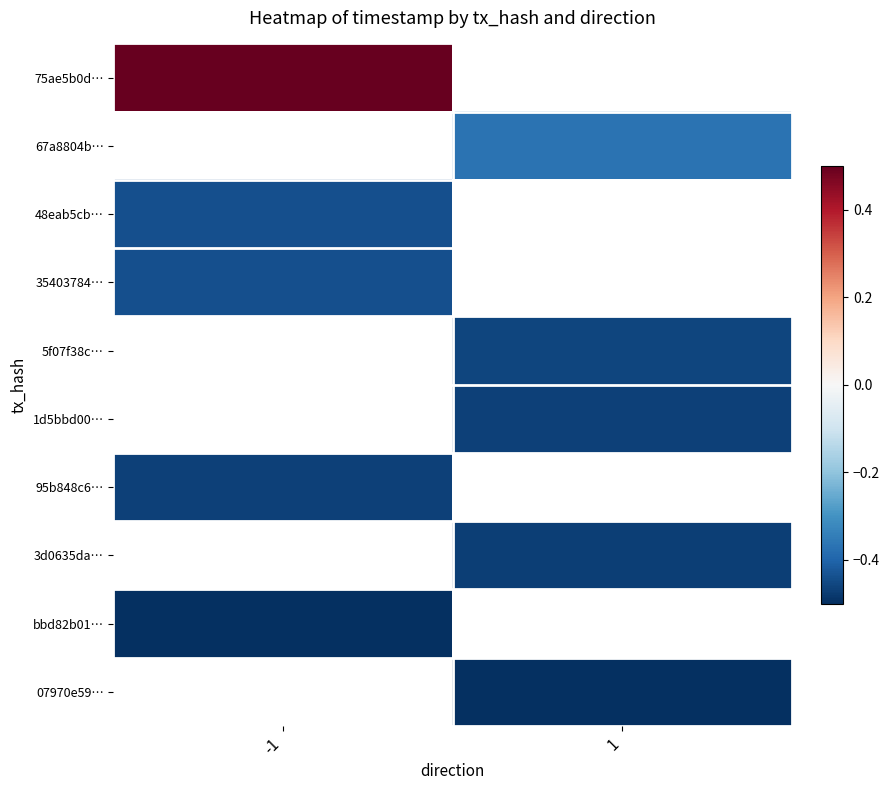

Is the value of 95b848c6… at -1 greater than the value of 75ae5b0d… at -1?

No